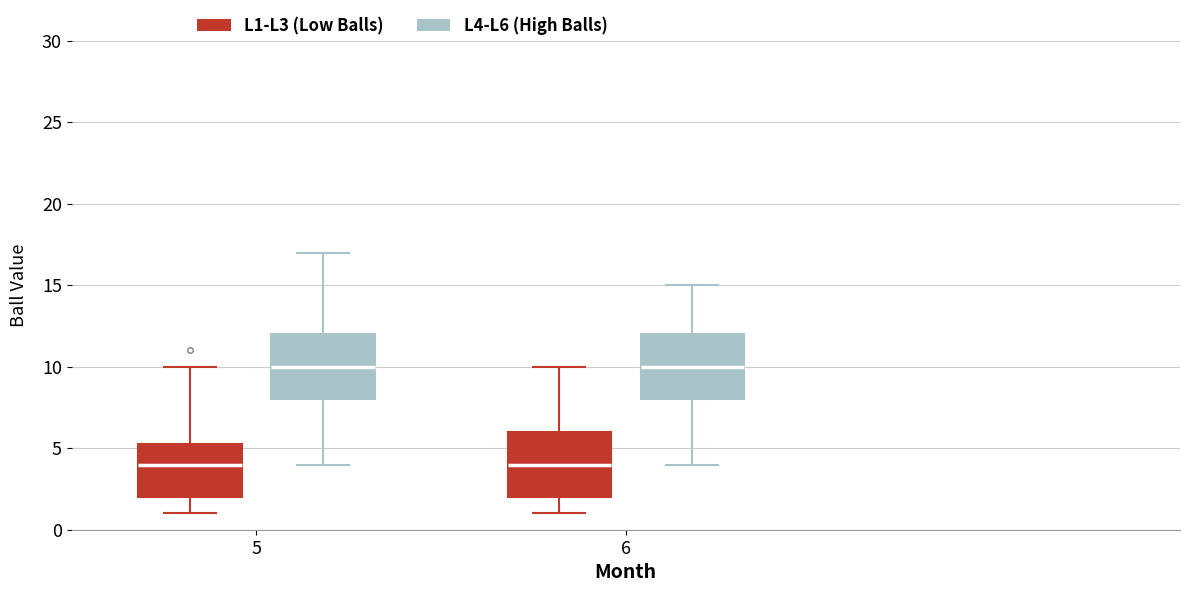

Where is the lower edge of the box for 5 (L1-L3 (Low Balls)) on the y-axis? The values are not printed on the chart, so give them approximately, as read against the axis.

2.0